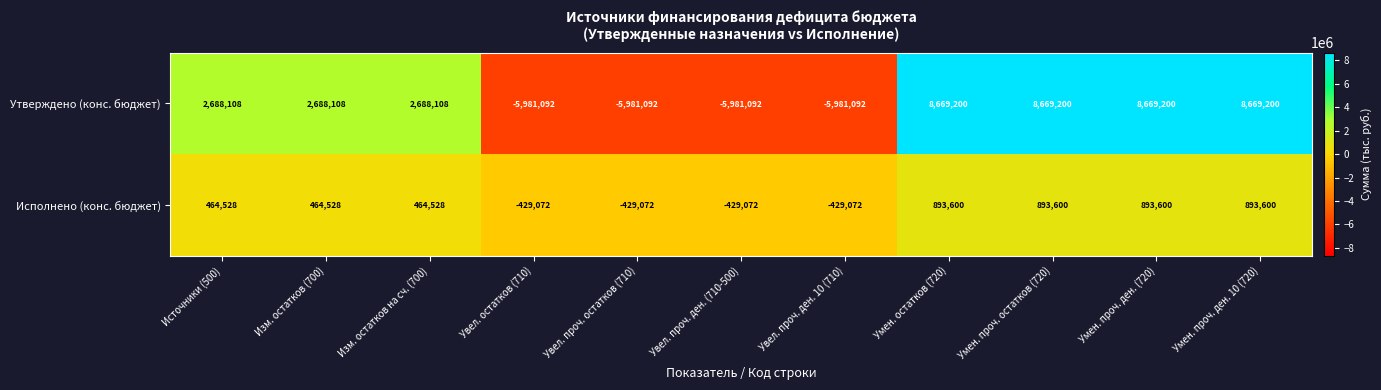

How many data points in Утверждено (конс. бюджет) are less than 2688108?

4